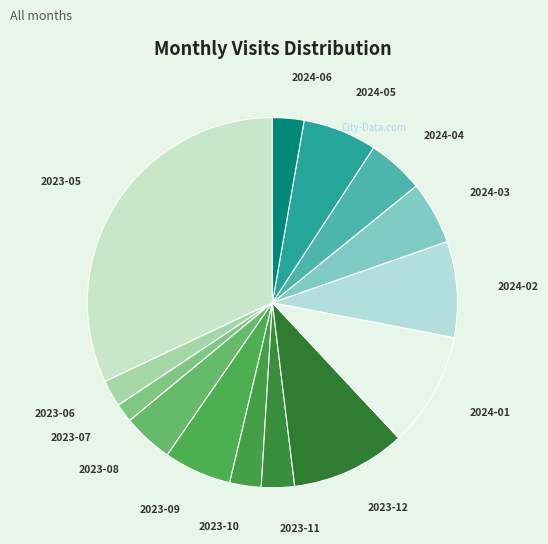

How many segments does this pie chart have?

14